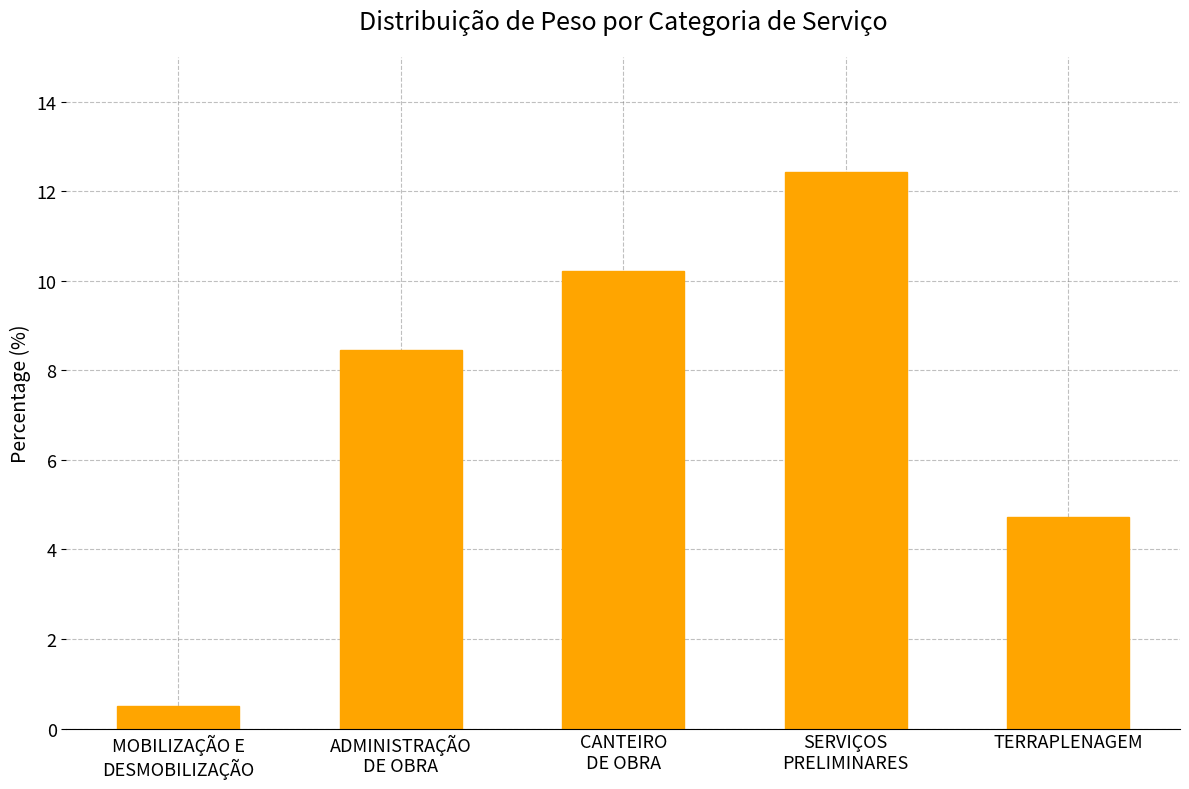

The value at TERRAPLENAGEM is 4.7. True or false?

True